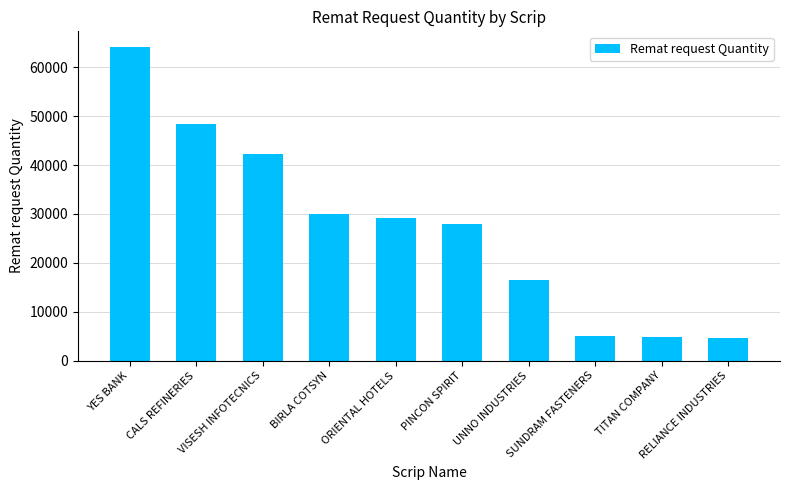

At which category does the chart reach its peak across all series?

YES BANK